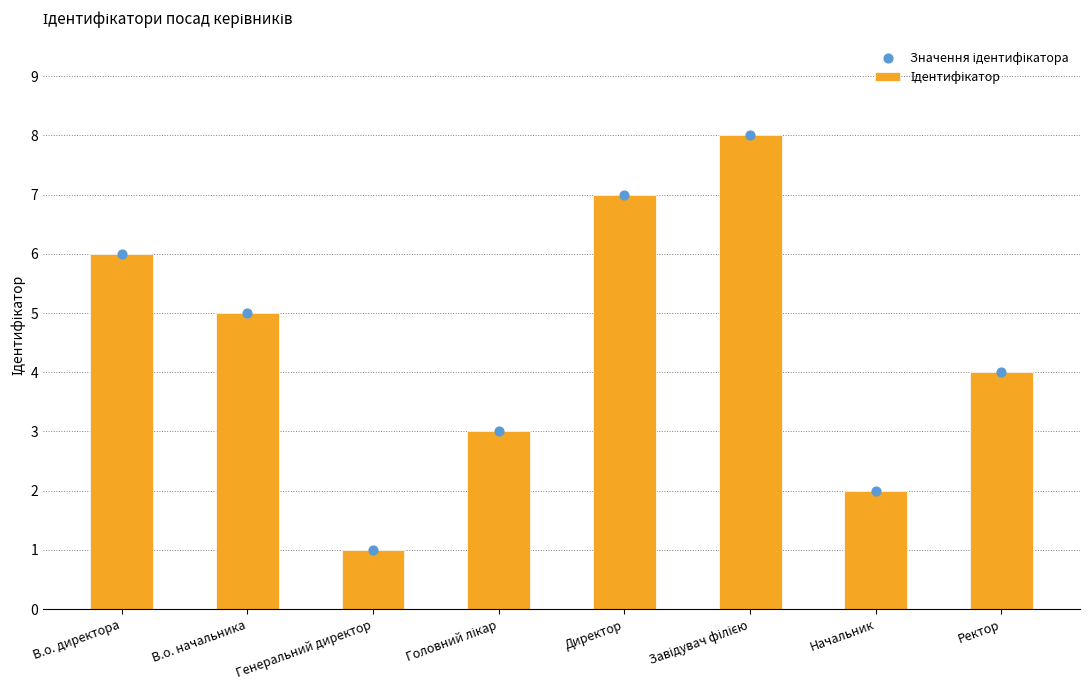

Is the value of Ідентифікатор at Директор greater than the value of Значення ідентифікатора at Завідувач філією?

No